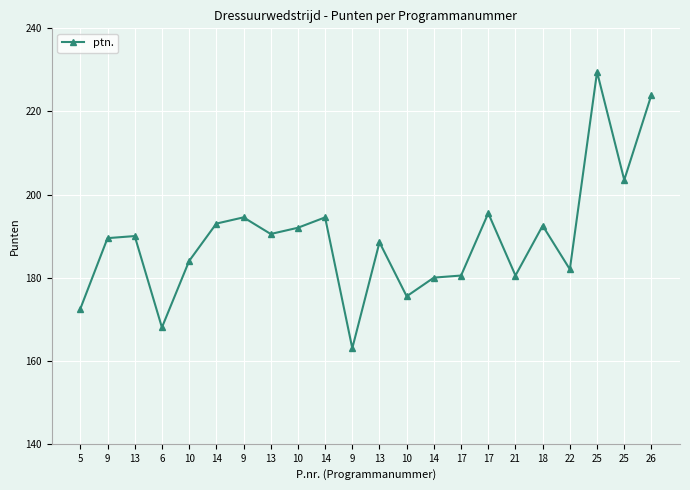

List the labels in order of value, smallest first.

9, 6, 5, 10, 14, 17, 21, 22, 10, 13, 9, 13, 13, 10, 18, 14, 9, 14, 17, 25, 26, 25